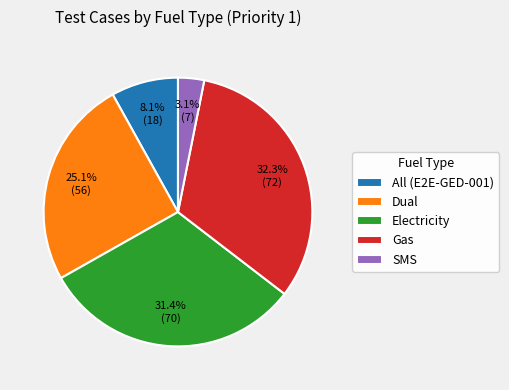

Does Electricity account for over 50% of the chart?

No